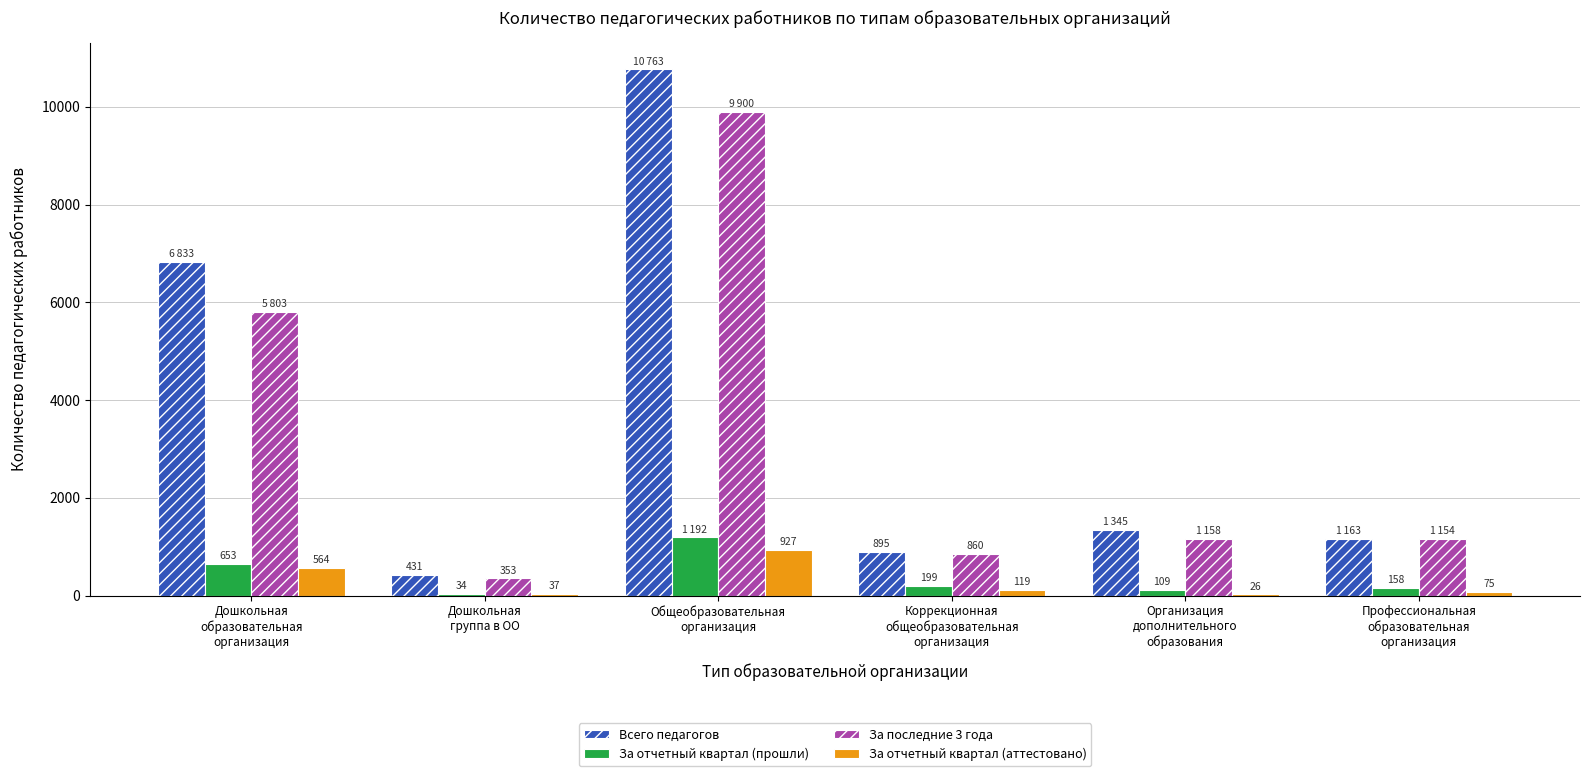

Where is За последние 3 года nearest to the value 5126?

Дошкольная
образовательная
организация